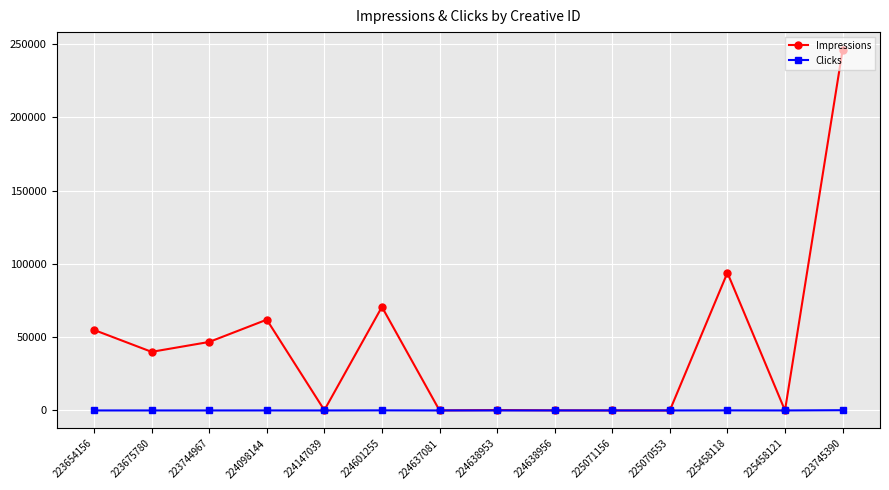

What is the spread (max minus min) of values at 223675780?

39976